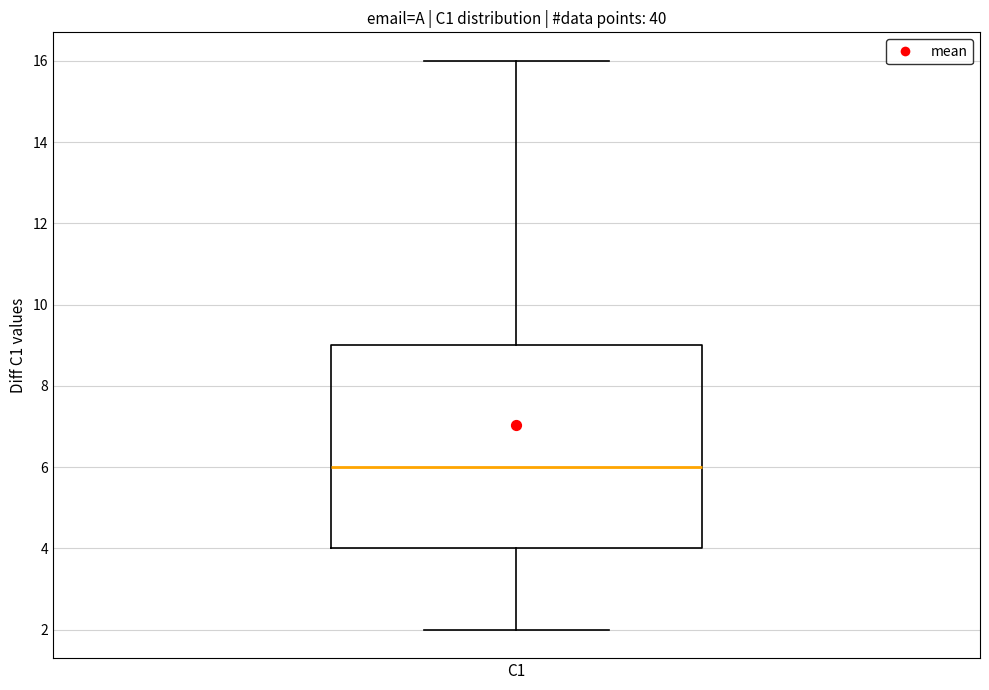

Transcribe this box plot: give where the median line is, the range the box spans, and where the two whiskers end, as read against the y-axis. The values are not printed on the chart, so give them approximately, as read against the axis.

median 6, box 4 to 9, whiskers 2 to 16